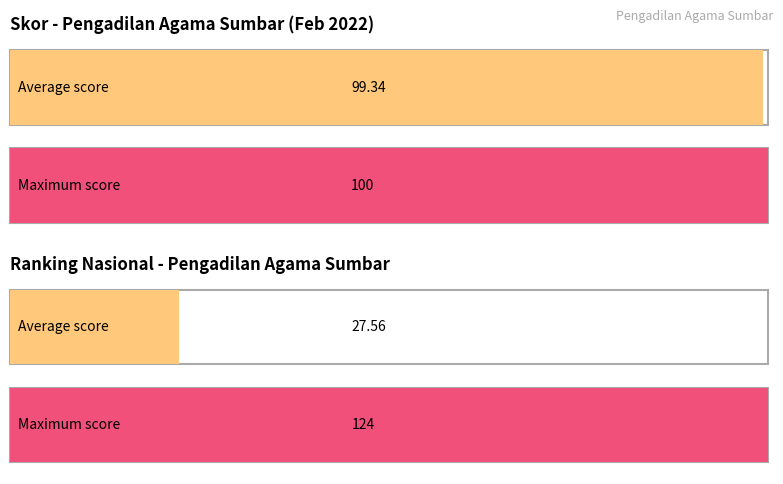

List the series in order of their peak value, highest first.

ranking nasional, Skor